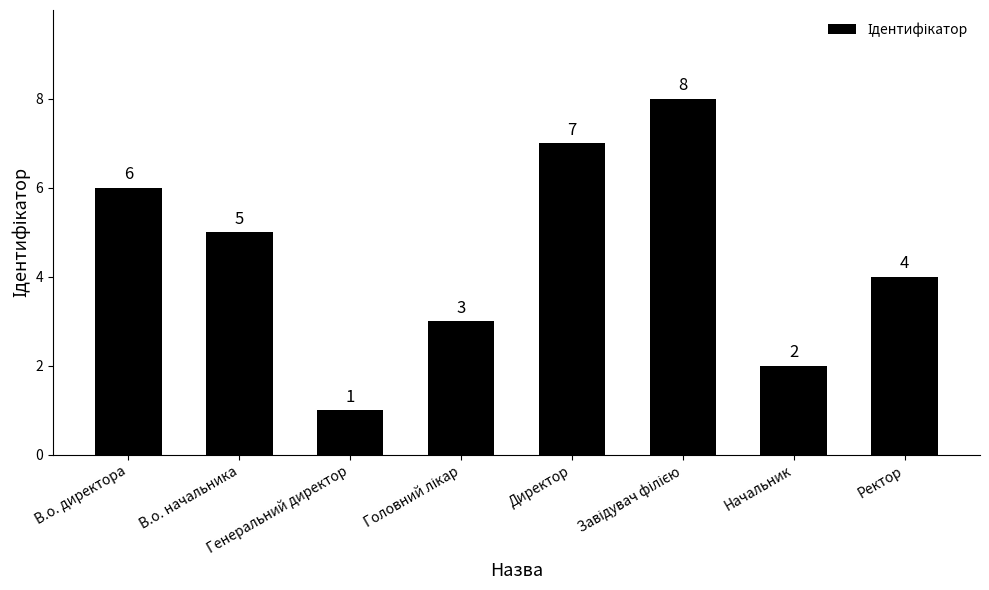

What is the sum of all values?

36